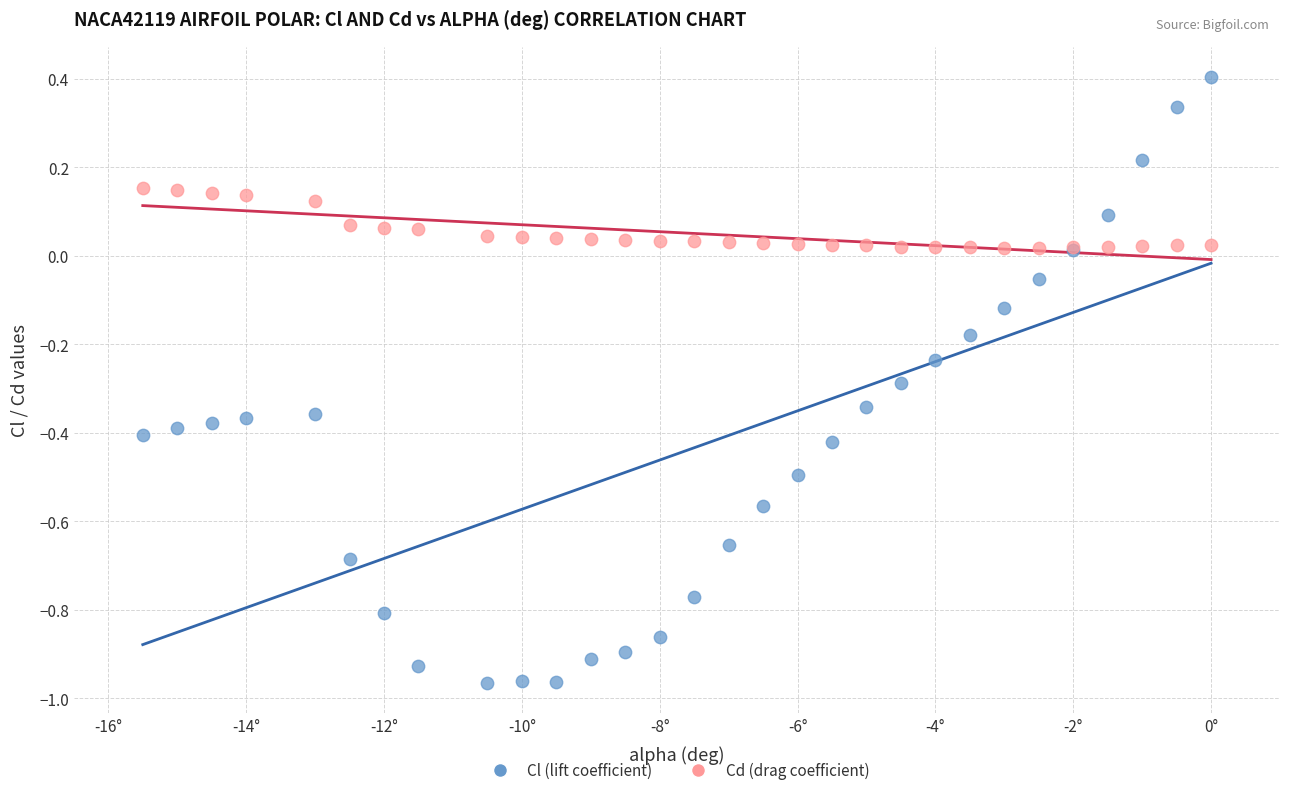

Which series contains the lowest Y value?

Cl (lift coefficient)